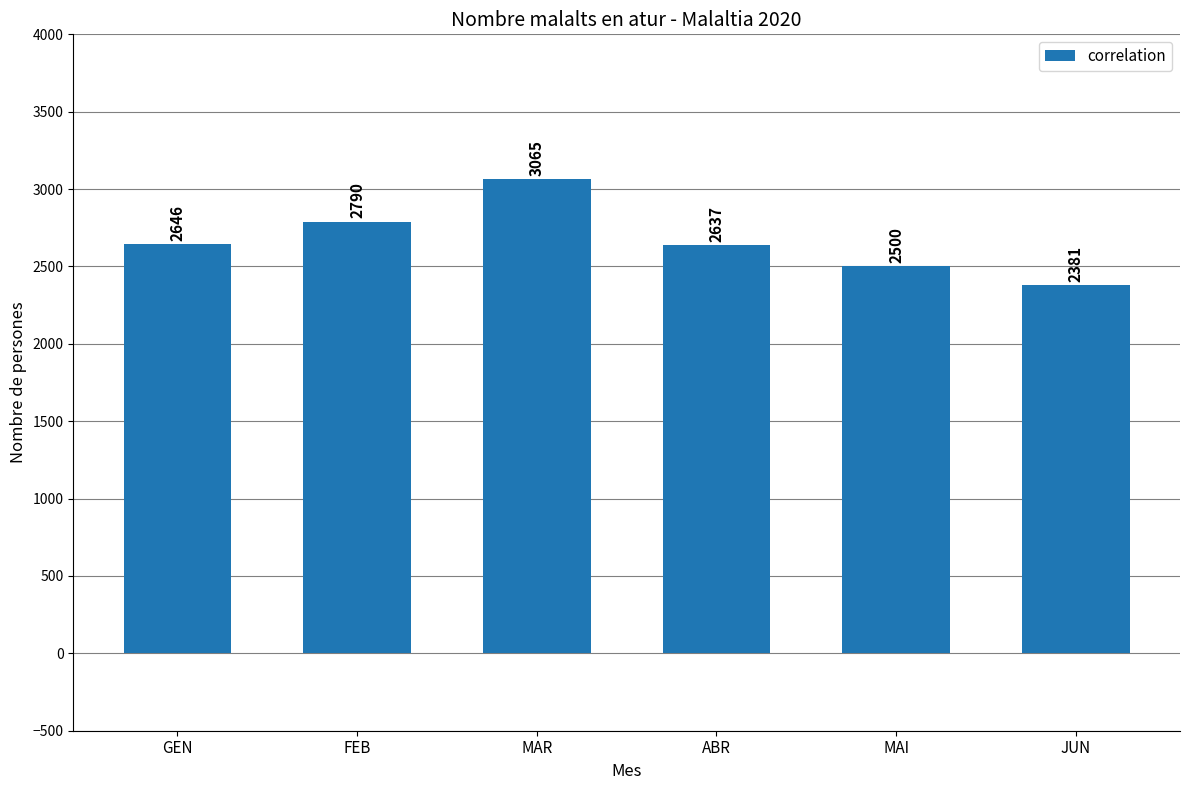

What is the label of the 5th bar from the left?

MAI